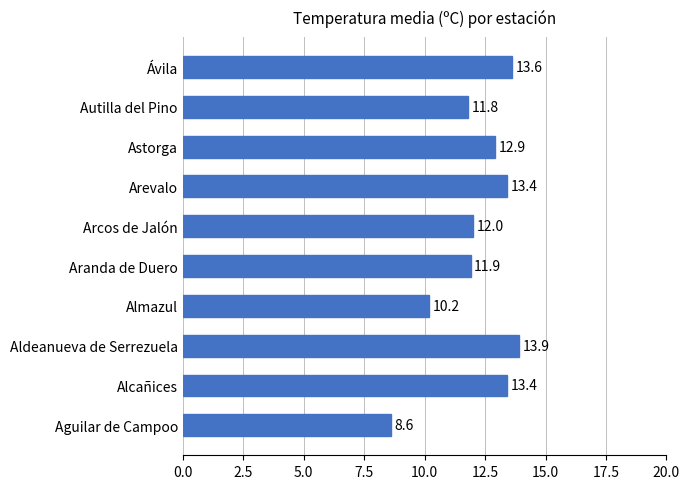

Reading bottom to top, extract all data points from this chart.

8.6	13.4	13.9	10.2	11.9	12.0	13.4	12.9	11.8	13.6